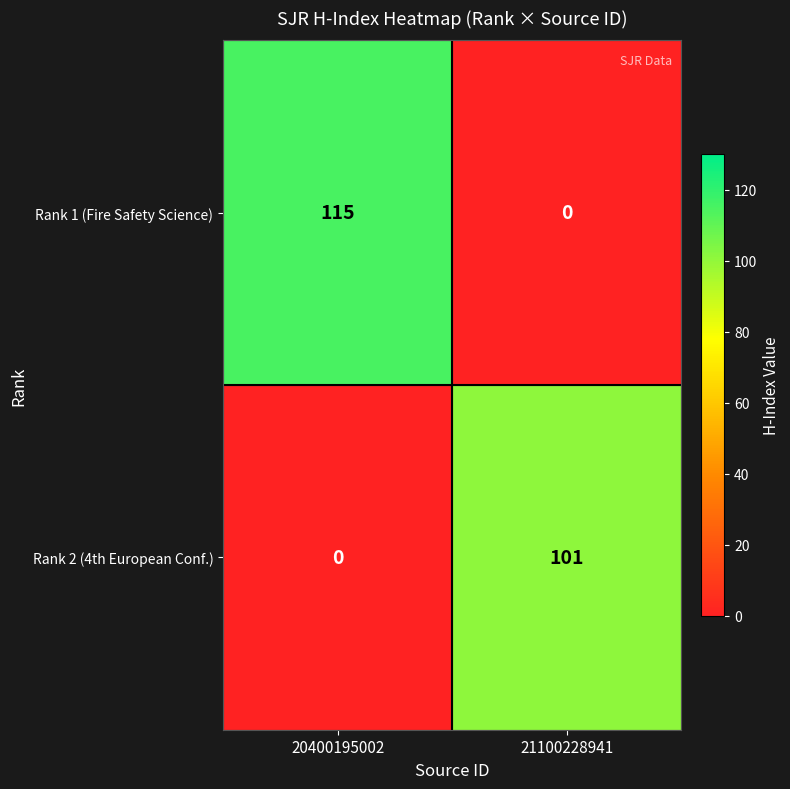

Which category has the highest value across all series?

20400195002